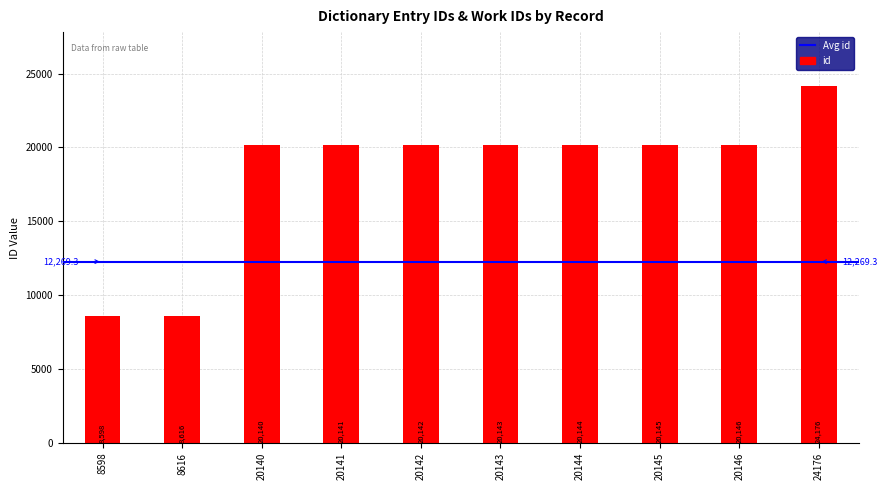

At which label is the value closest to 16387?

20140